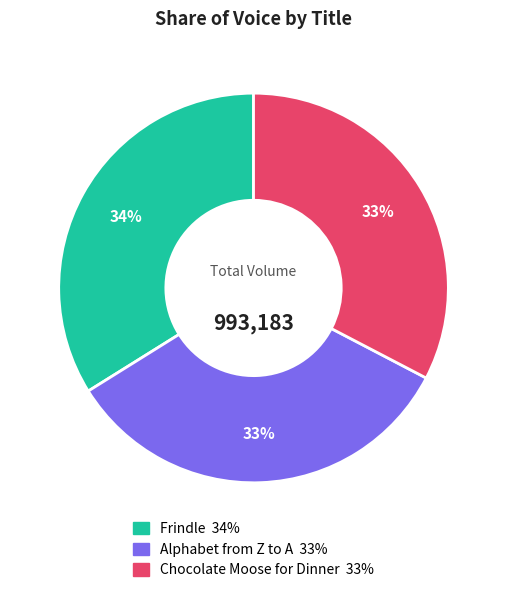

What percentage is the Frindle slice, to the nearest percent?

34%